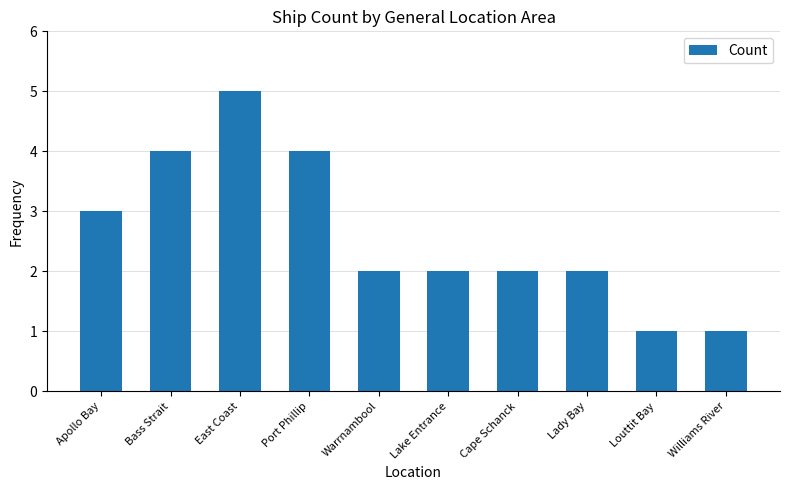

Which label corresponds to the largest value in the chart?

East Coast